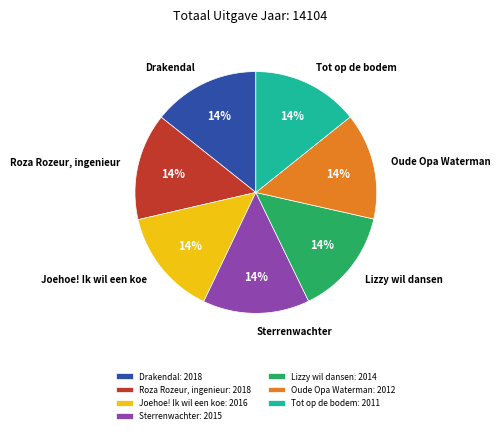

To the nearest percent, what is the average slice percentage?

14%